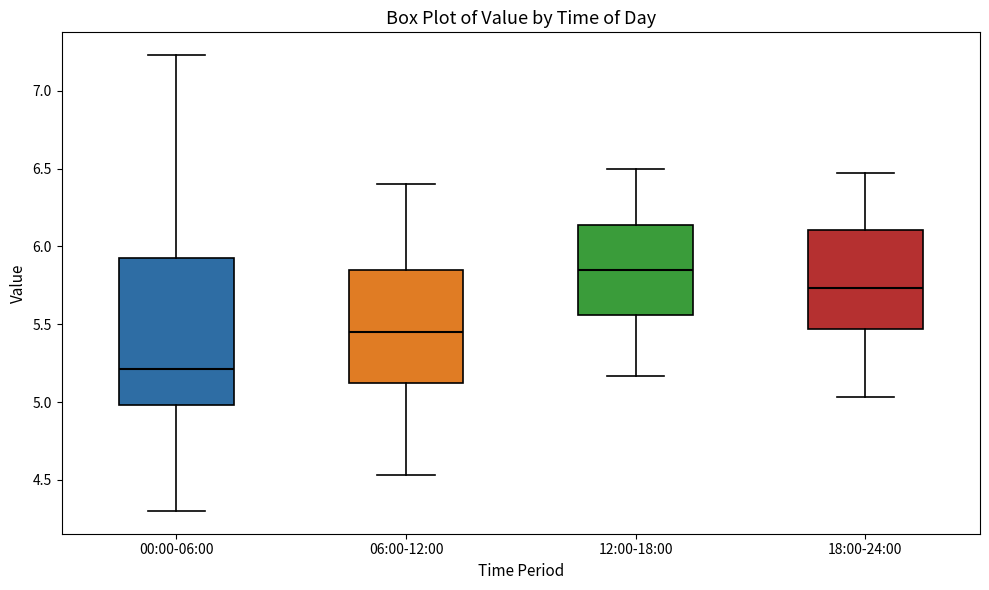

Which box's median line is the lowest?

00:00-06:00